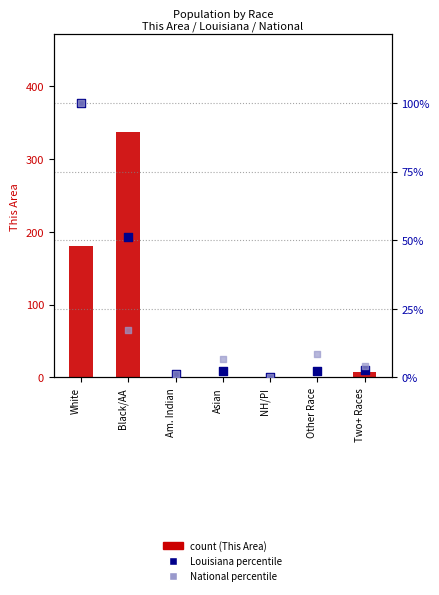

Is the value of This Area (count) at NH/PI greater than the value of Louisiana (percentile) at Am. Indian?

No